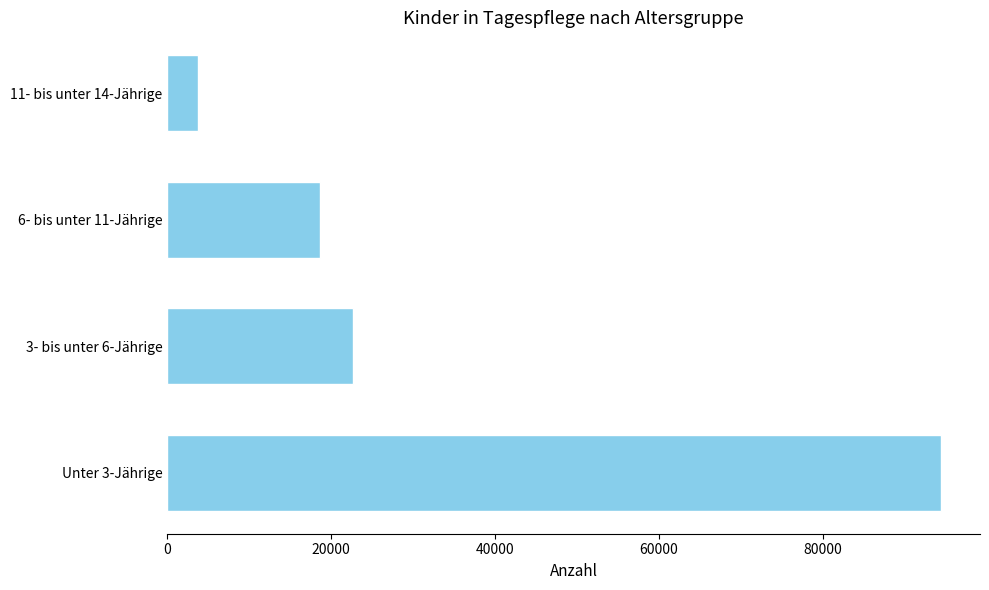

How many distinct data groups are displayed?

1